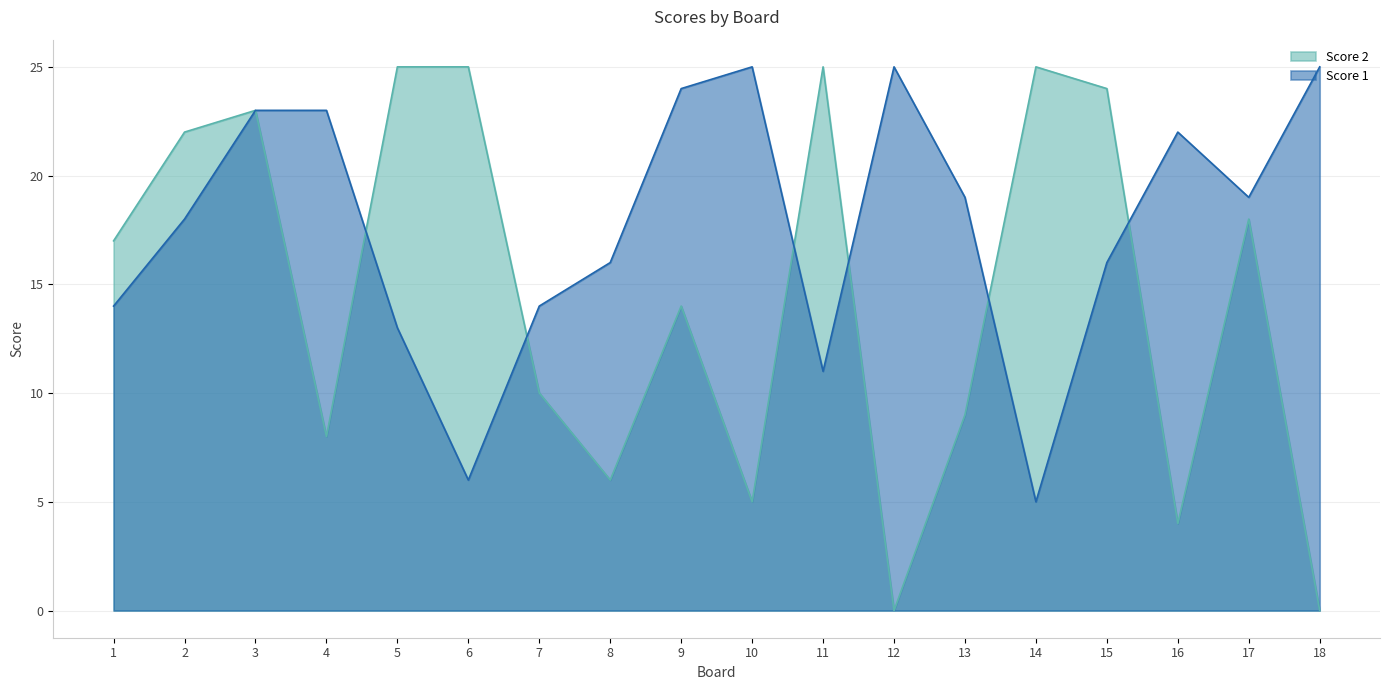

At 11, list the series in order from largest to smallest.

Score 2, Score 1